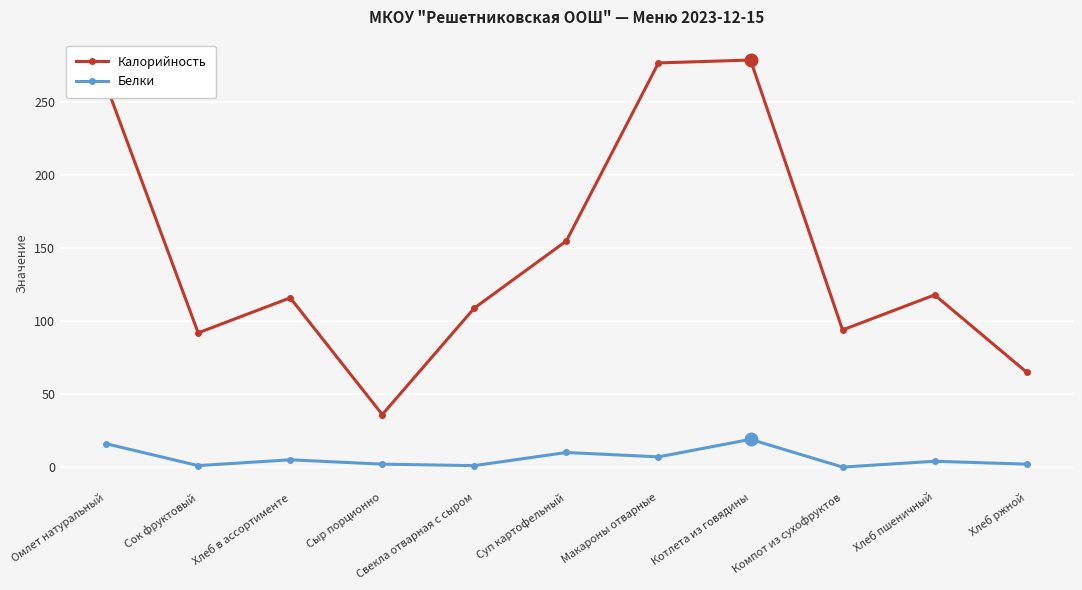

Which series has the largest range (max minus min)?

Калорийность